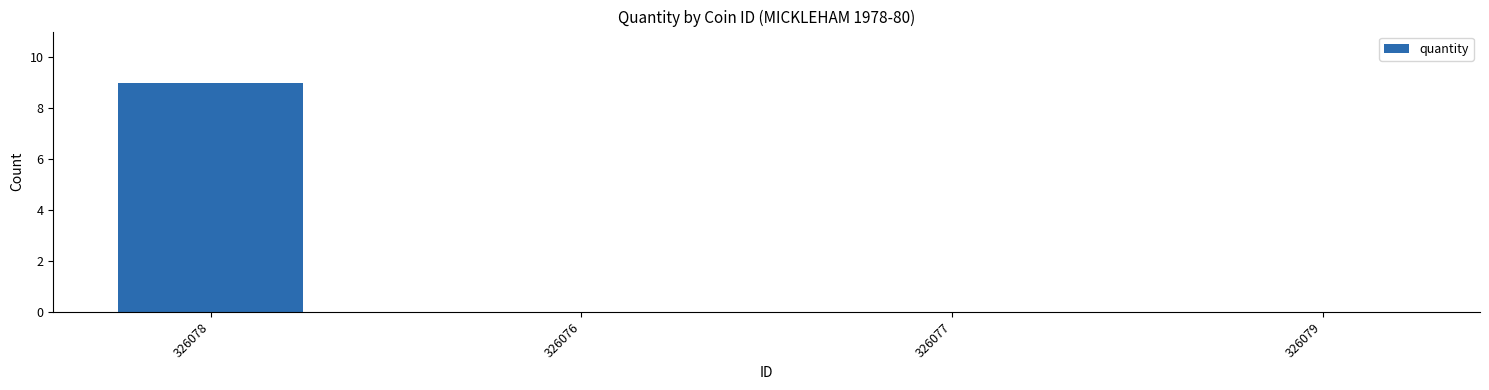

Reading left to right, transcribe all the data shown in this chart.

9	0	0	0